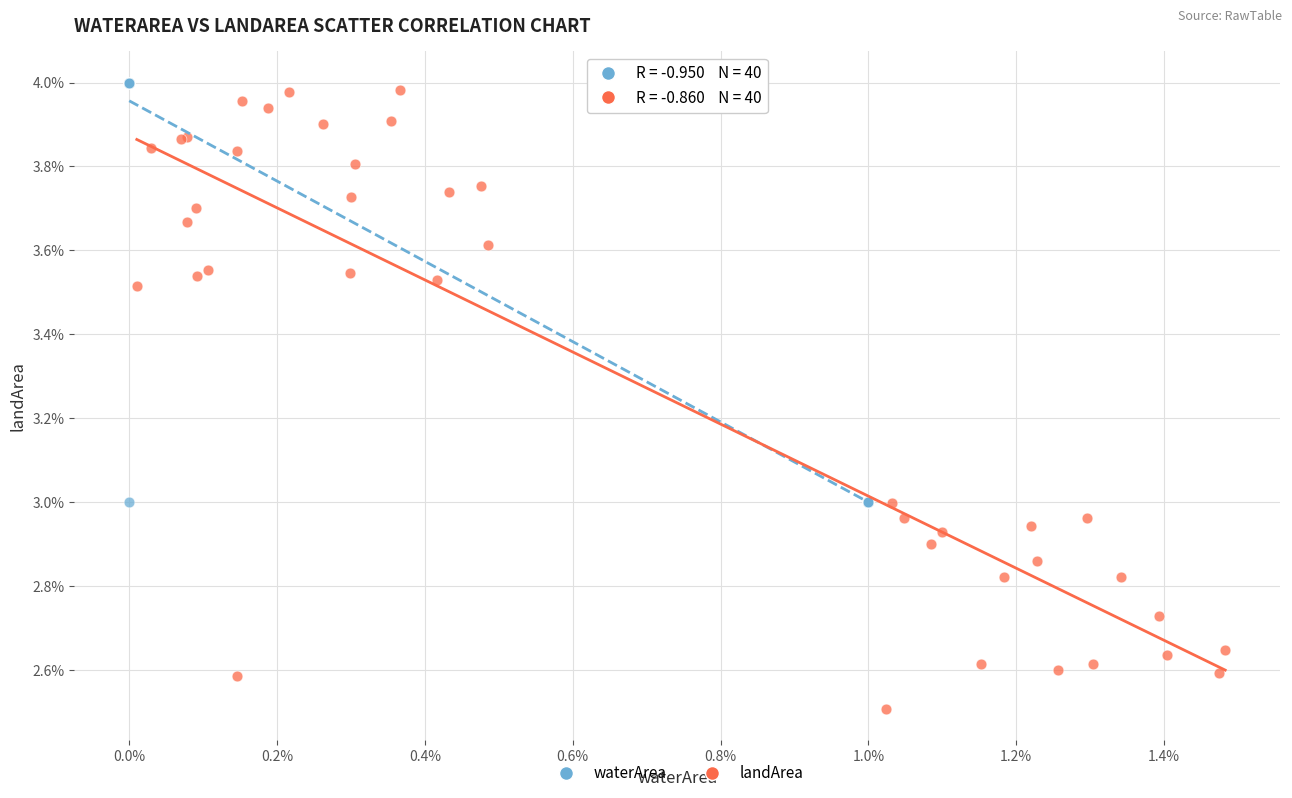

What are all the series names shown in the legend?

waterArea, landArea